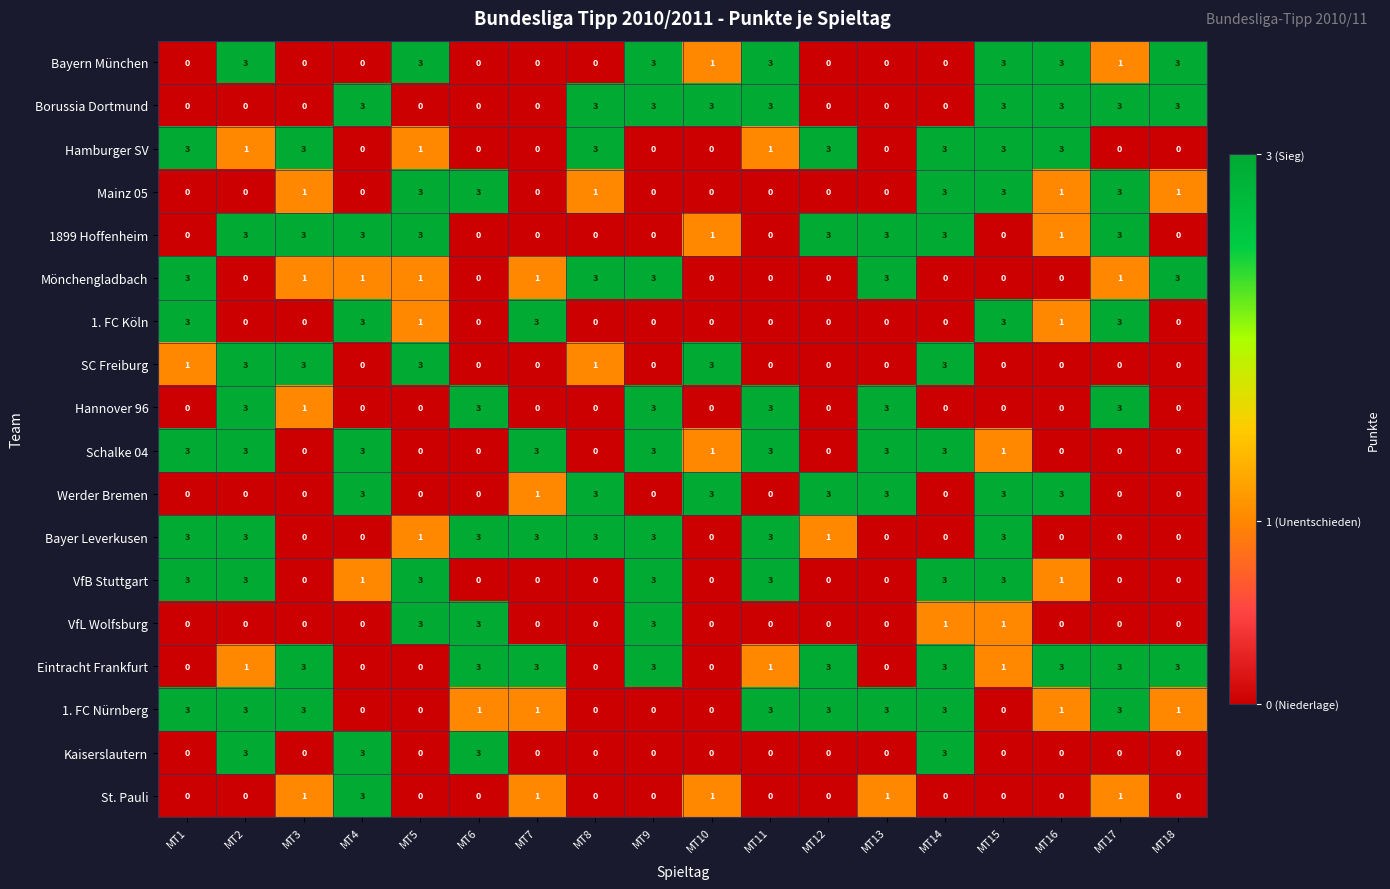

What is the difference between the Eintracht Frankfurt values at MT17 and MT8?

3